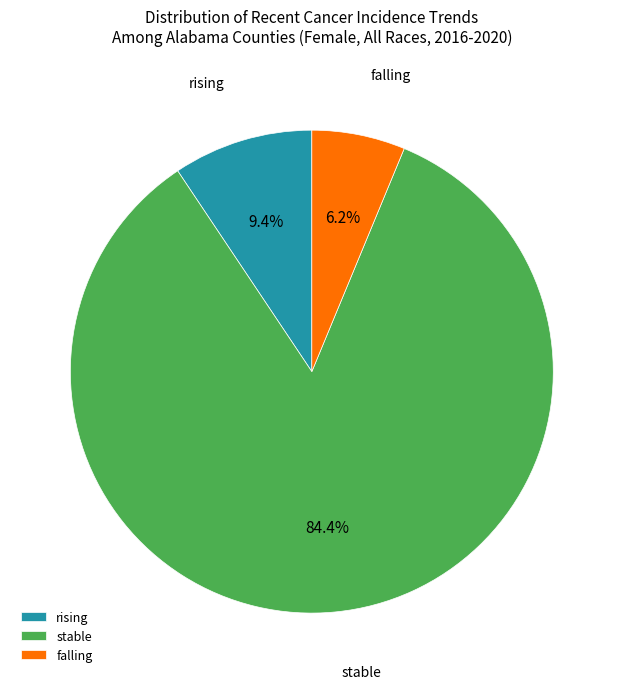

To the nearest percent, what percentage of the pie is stable?

84%